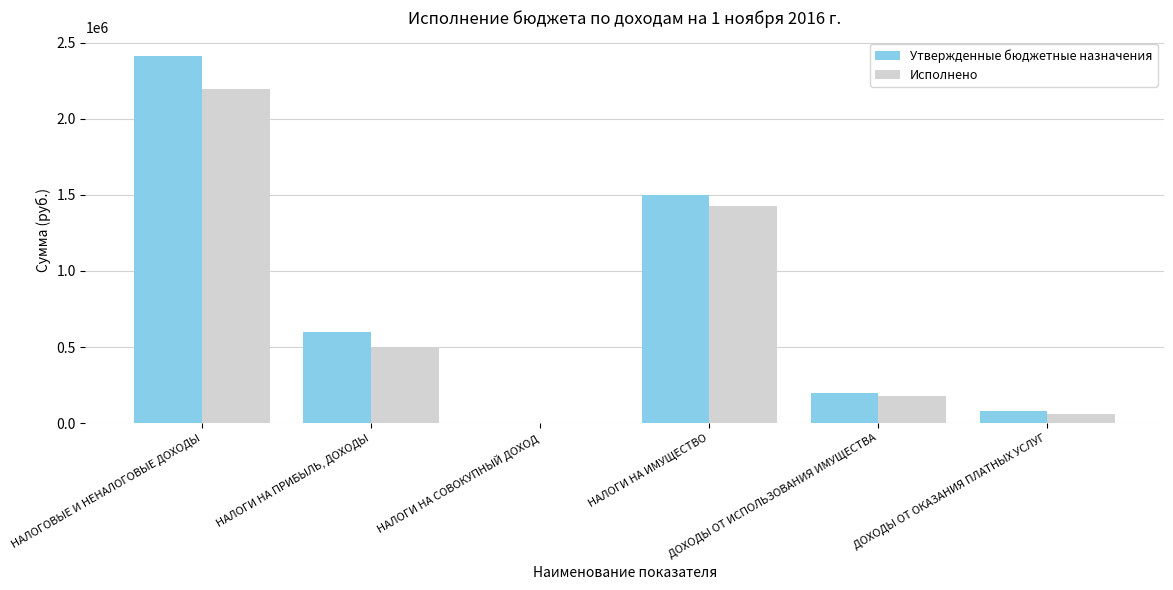

How many groups of bars are there?

6